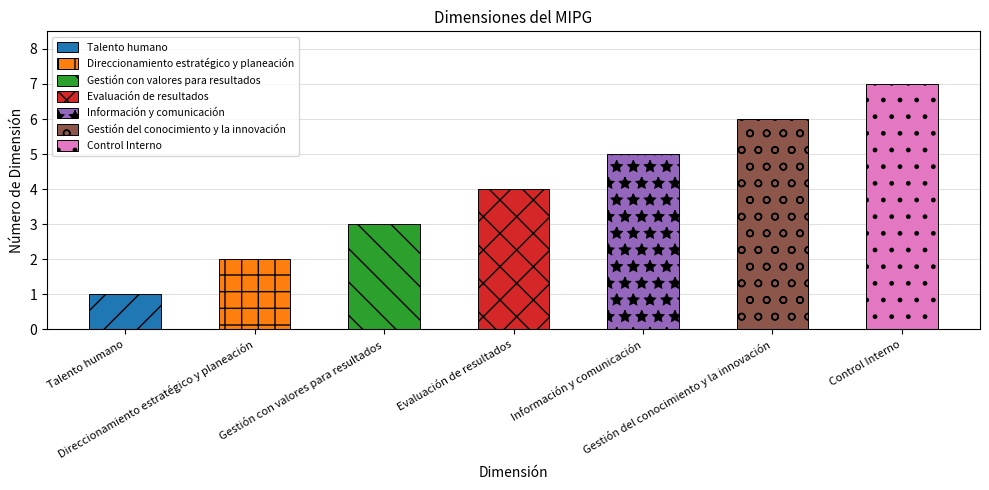

What is the label of the 6th bar from the left?

Gestión del conocimiento y la innovación